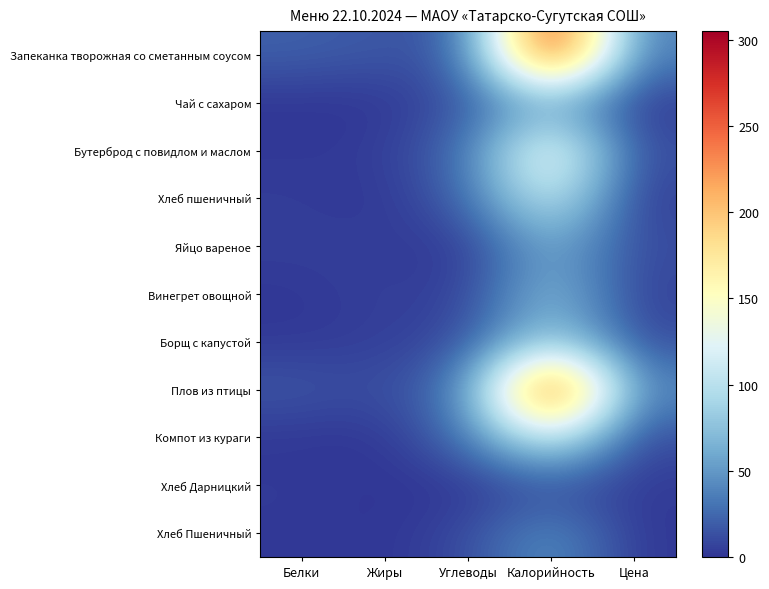

Between Цена and Углеводы, which is larger?

Цена